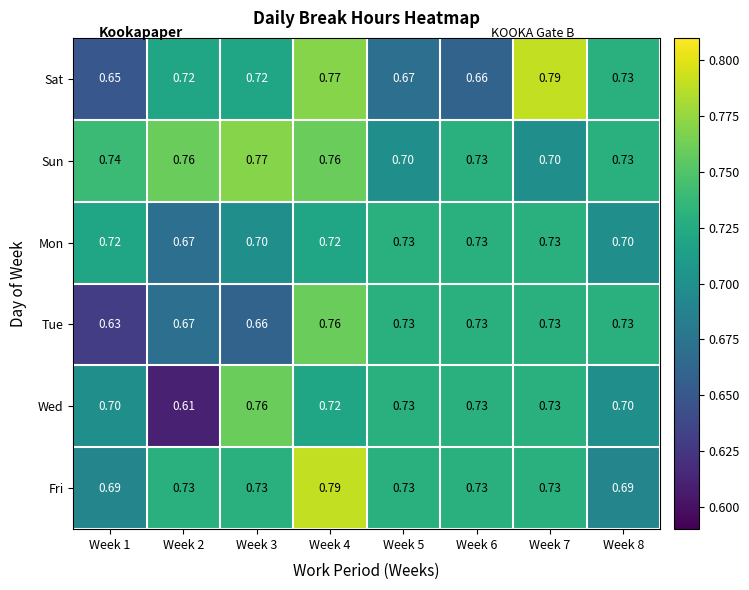

Is the value of Tue at Week 8 greater than the value of Sun at Week 5?

Yes